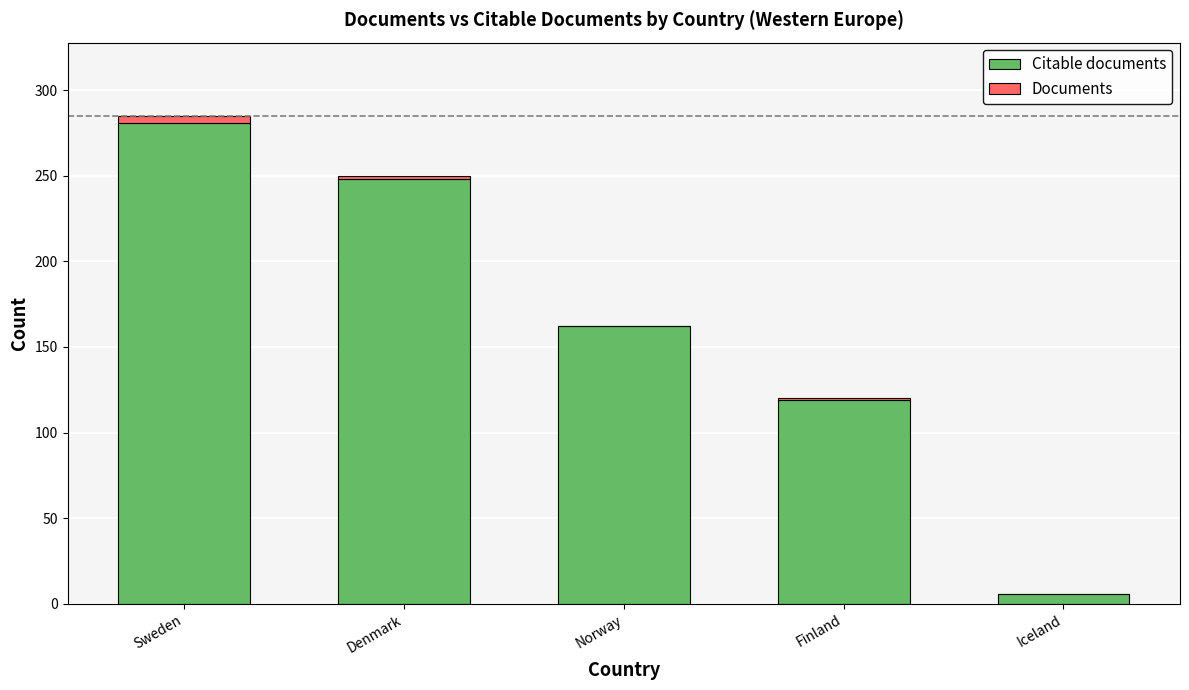

Is it true that Citable documents equals 378 at Denmark?

False